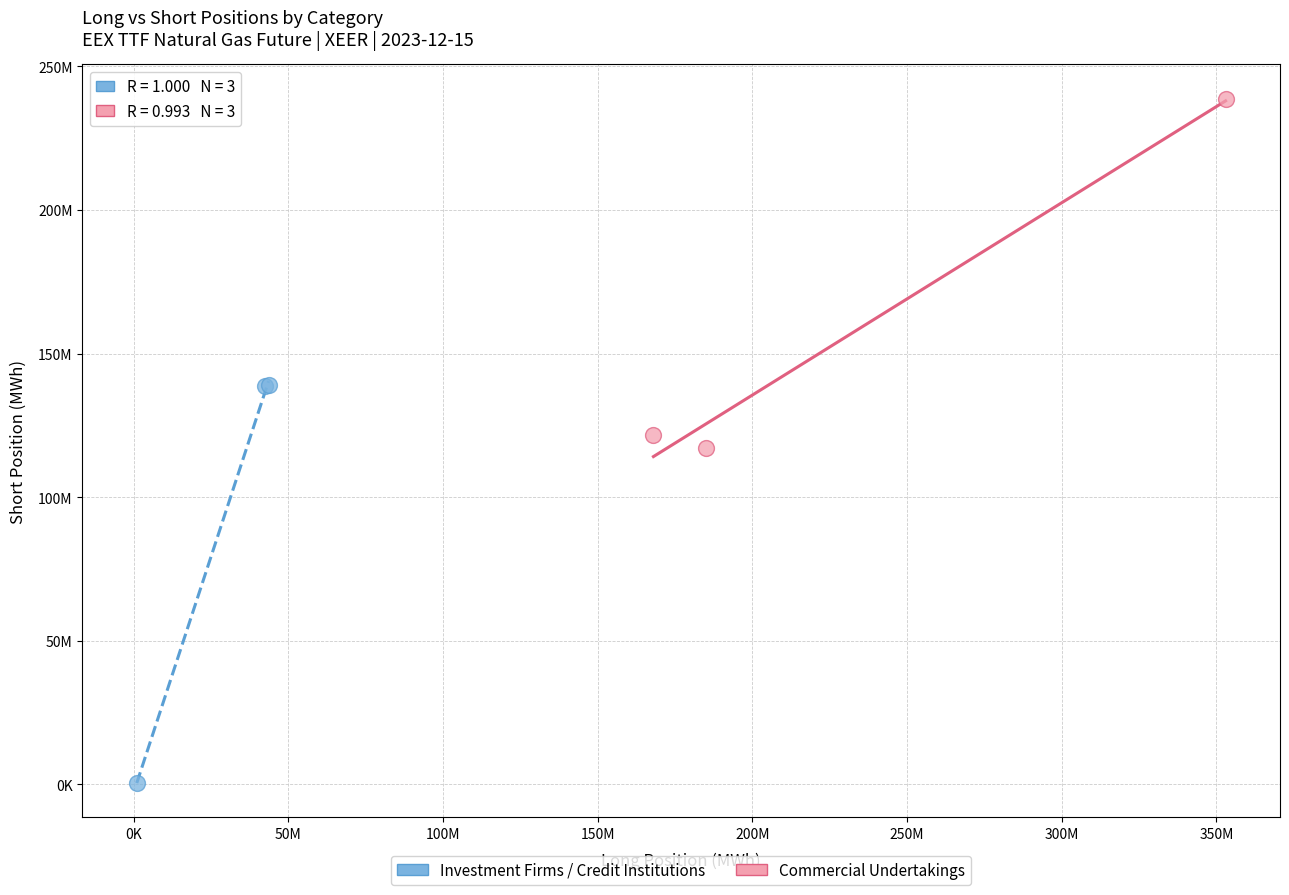

What are all the series names shown in the legend?

Investment Firms / Credit Institutions, Commercial Undertakings